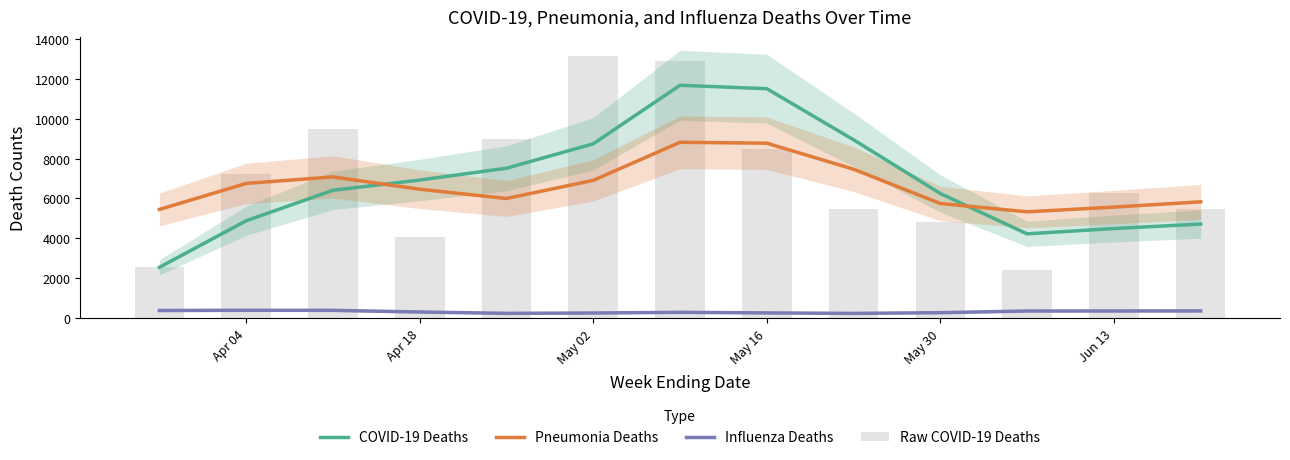

What is the minimum value for COVID-19 Deaths?

2551.0